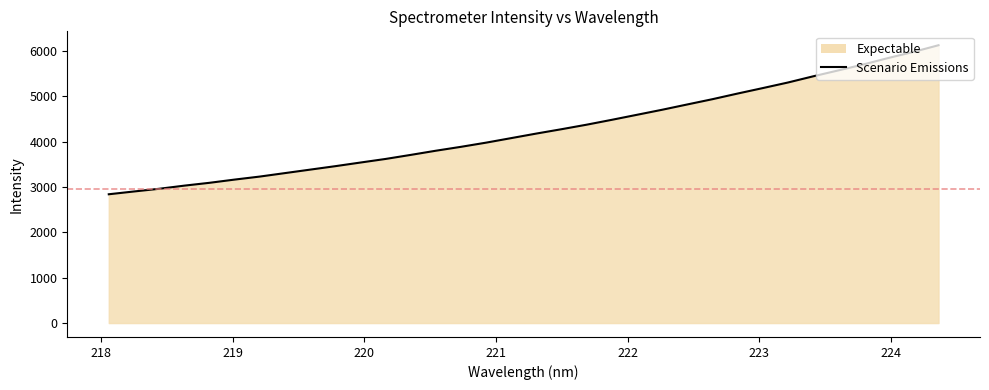

What is the minimum value shown in the chart?

2841.6